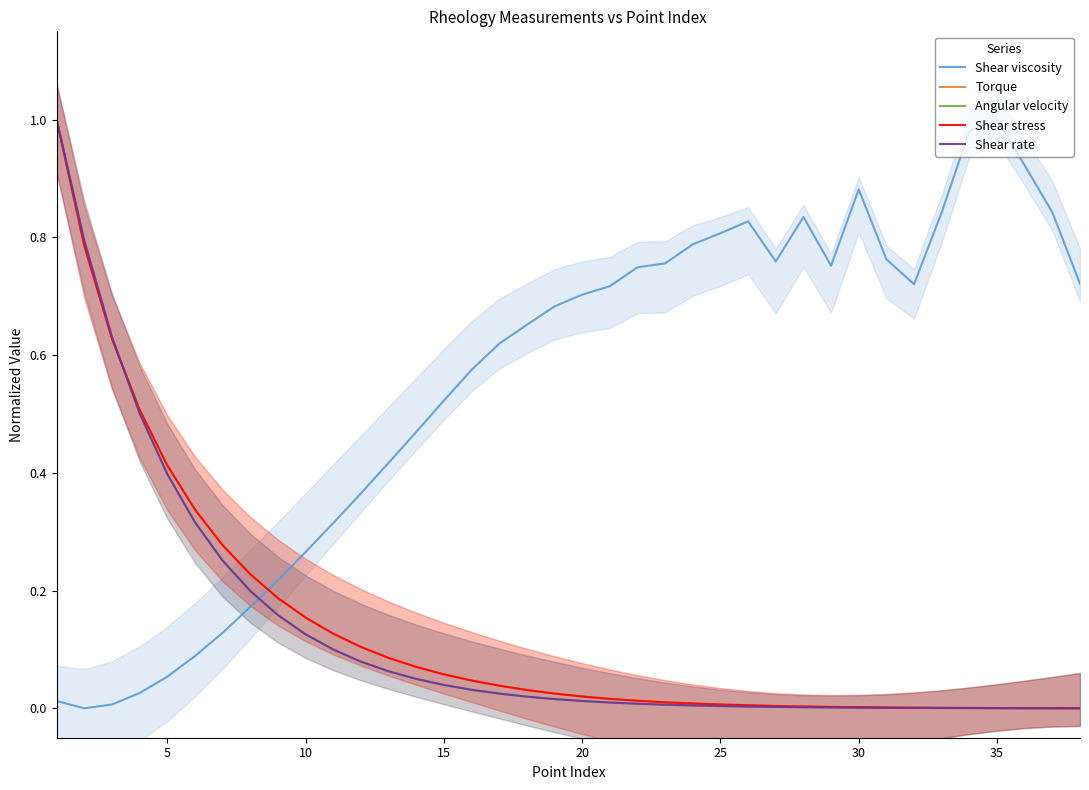

Reading left to right, extract all data points from this chart.

Shear viscosity: 0.0	0.0	0.0	0.0	0.1	0.1	0.1	0.2	0.2	0.3	0.3	0.4	0.4	0.5	0.5	0.6	0.6	0.7	0.7	0.7	0.7	0.7	0.8	0.8	0.8	0.8	0.8	0.8	0.8	0.9	0.8	0.7	0.8	1.0	1.0	0.9	0.8	0.7
Torque: 1.0	0.8	0.6	0.5	0.4	0.3	0.3	0.2	0.2	0.2	0.1	0.1	0.1	0.1	0.1	0.0	0.0	0.0	0.0	0.0	0.0	0.0	0.0	0.0	0.0	0.0	0.0	0.0	0.0	0.0	0.0	0.0	0.0	0.0	0.0	0.0	0.0	0.0
Angular velocity: 1.0	0.8	0.6	0.5	0.4	0.3	0.3	0.2	0.2	0.1	0.1	0.1	0.1	0.0	0.0	0.0	0.0	0.0	0.0	0.0	0.0	0.0	0.0	0.0	0.0	0.0	0.0	0.0	0.0	0.0	0.0	0.0	0.0	0.0	0.0	0.0	0.0	0.0
Shear stress: 1.0	0.8	0.6	0.5	0.4	0.3	0.3	0.2	0.2	0.2	0.1	0.1	0.1	0.1	0.1	0.0	0.0	0.0	0.0	0.0	0.0	0.0	0.0	0.0	0.0	0.0	0.0	0.0	0.0	0.0	0.0	0.0	0.0	0.0	0.0	0.0	0.0	0.0
Shear rate: 1.0	0.8	0.6	0.5	0.4	0.3	0.3	0.2	0.2	0.1	0.1	0.1	0.1	0.0	0.0	0.0	0.0	0.0	0.0	0.0	0.0	0.0	0.0	0.0	0.0	0.0	0.0	0.0	0.0	0.0	0.0	0.0	0.0	0.0	0.0	0.0	0.0	0.0